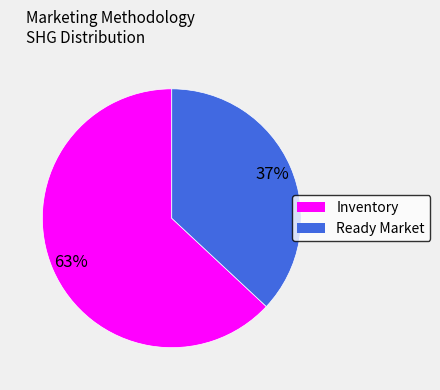

Does any single category account for the majority?

Yes